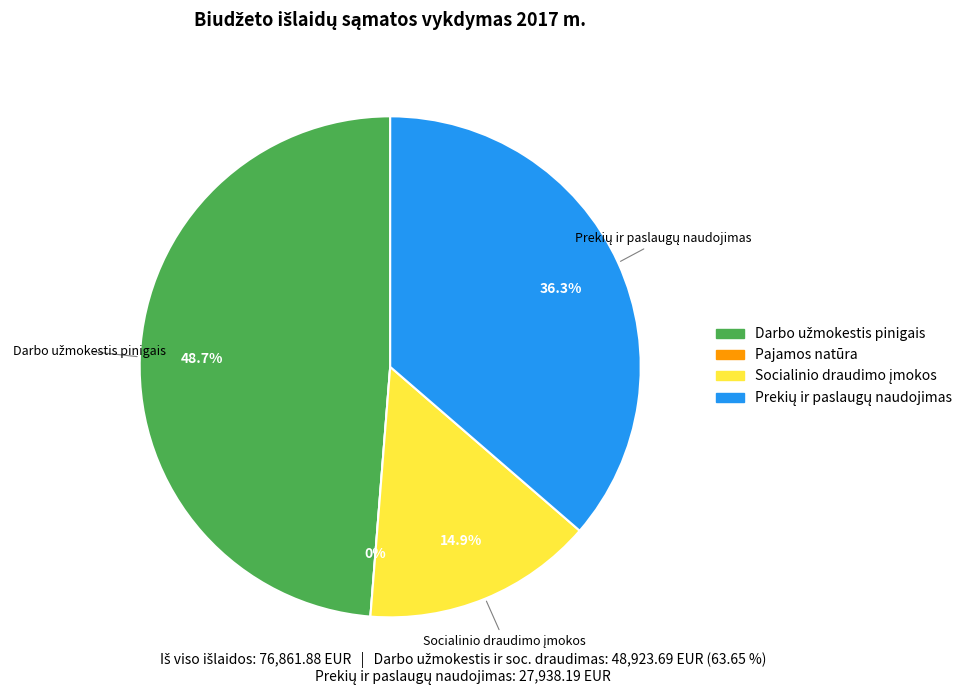

What is the change in value from Darbo užmokestis pinigais to Prekių ir paslaugų naudojimas?

-9524.5